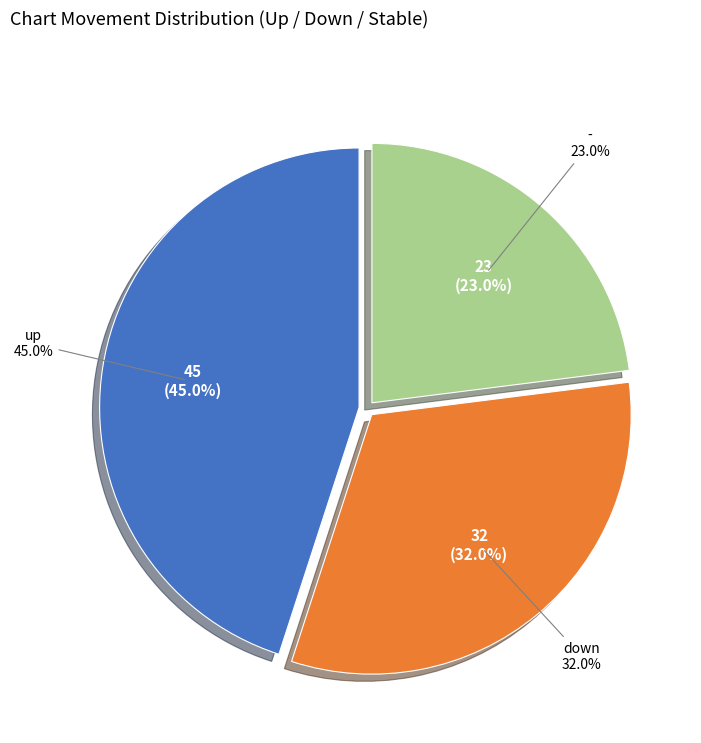

To the nearest percent, what is the combined percentage of - and down?

55%